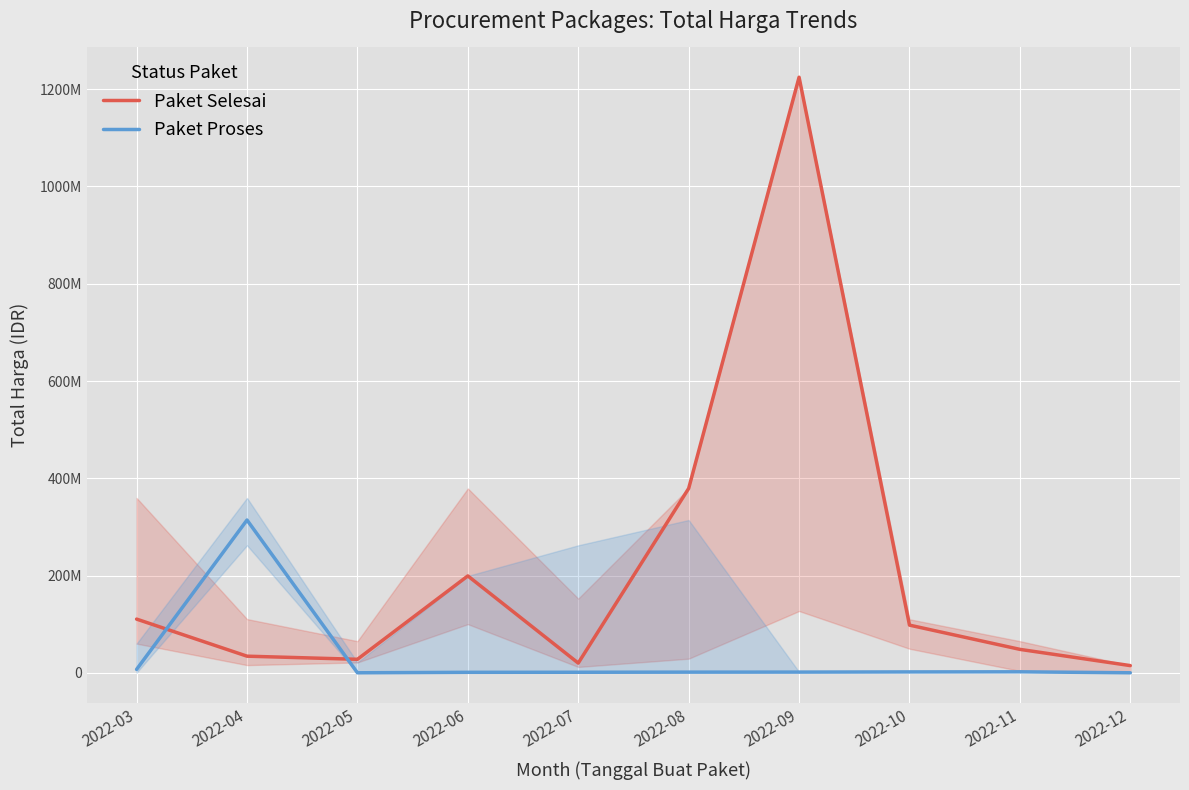

List the series in order of their peak value, lowest first.

Paket Proses, Paket Selesai